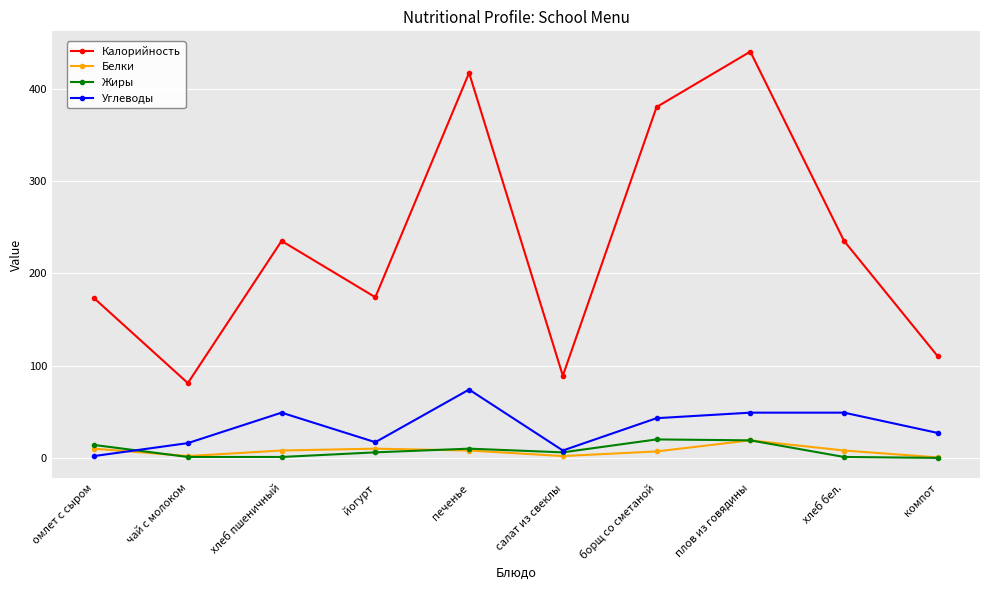

What position from the right is плов из говядины?

3